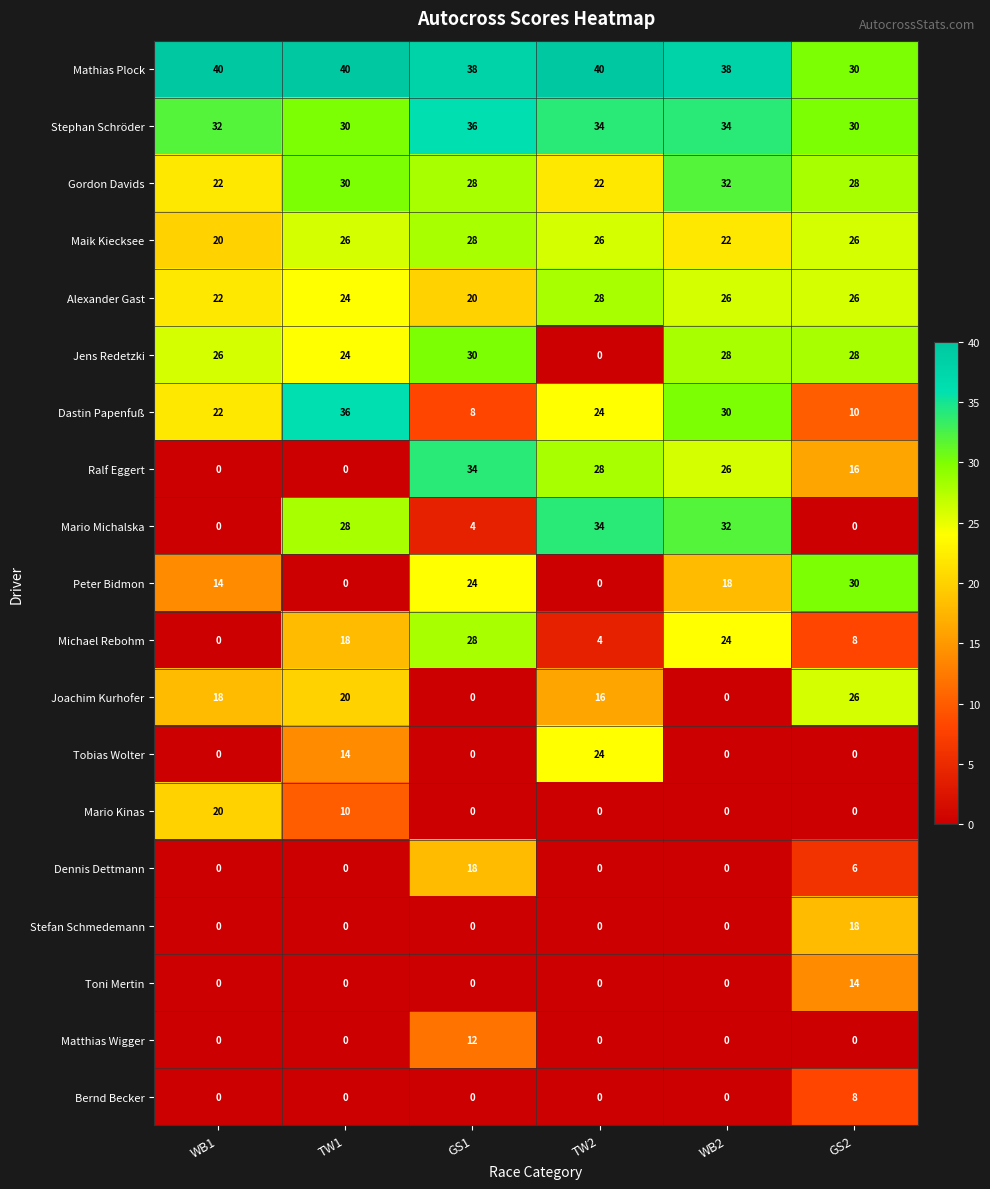

True or false: Dennis Dettmann has a value of 0 at WB1.

True